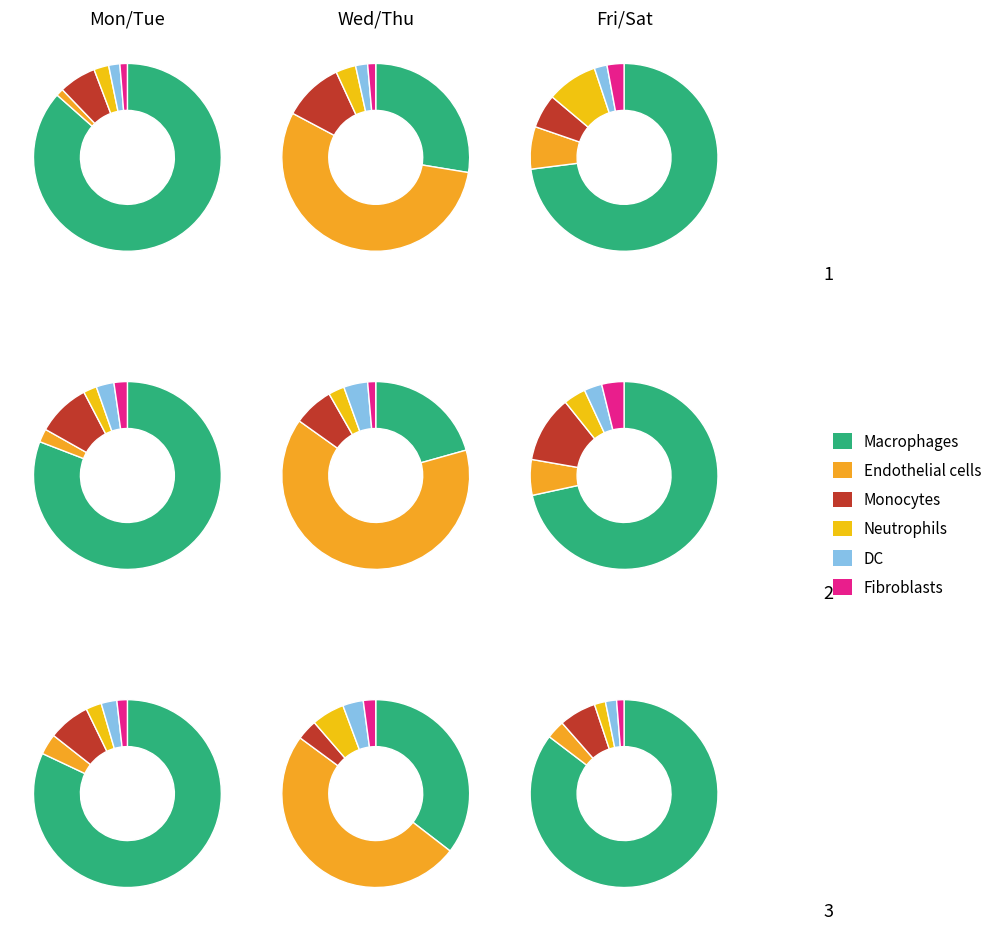

True or false: 3 accounts for 14% of the total.

True